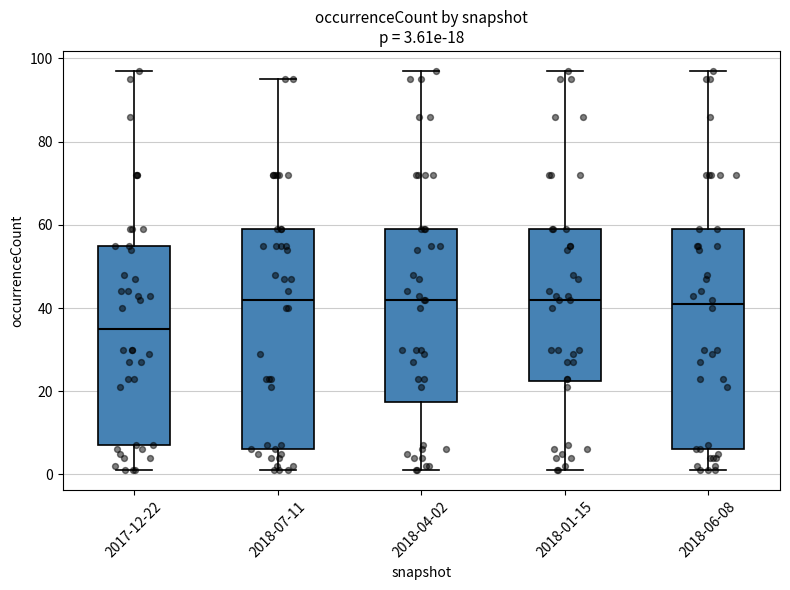

Which box's median line is the lowest?

2017-12-22